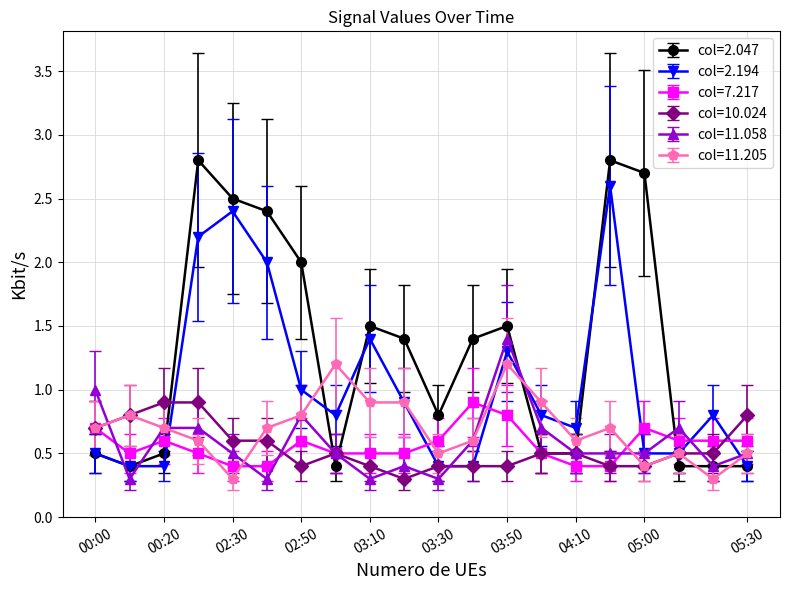

Which series has the largest total across all categories?

col=2.047